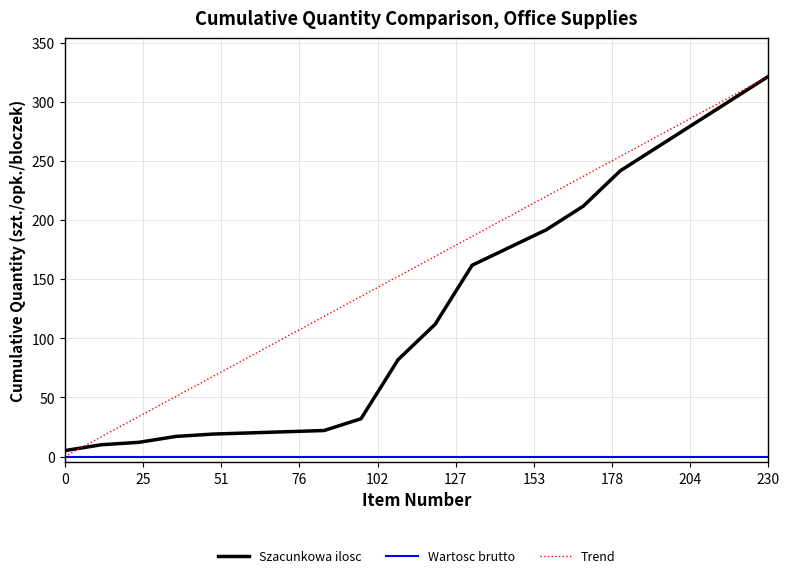

Which series has the largest total across all categories?

Trend